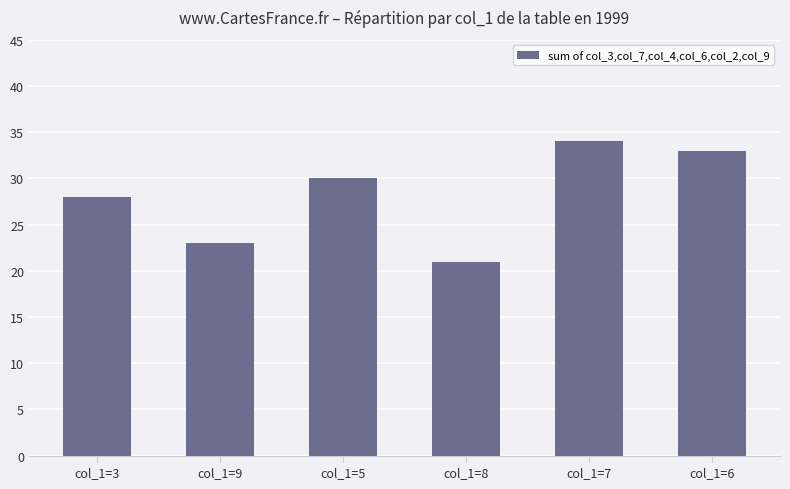

Rank the categories by value from highest to lowest.

col_1=7, col_1=6, col_1=5, col_1=3, col_1=9, col_1=8